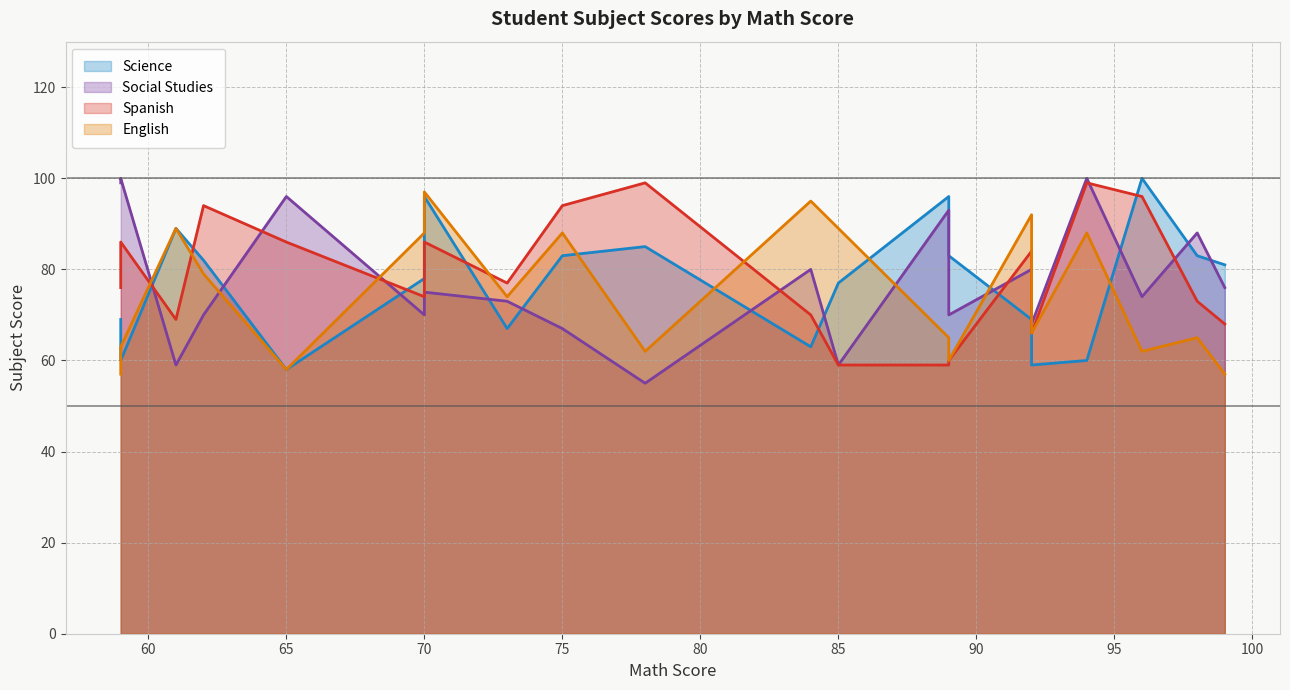

After their last crossing, which series has the higher values: Social Studies or Spanish?

Social Studies